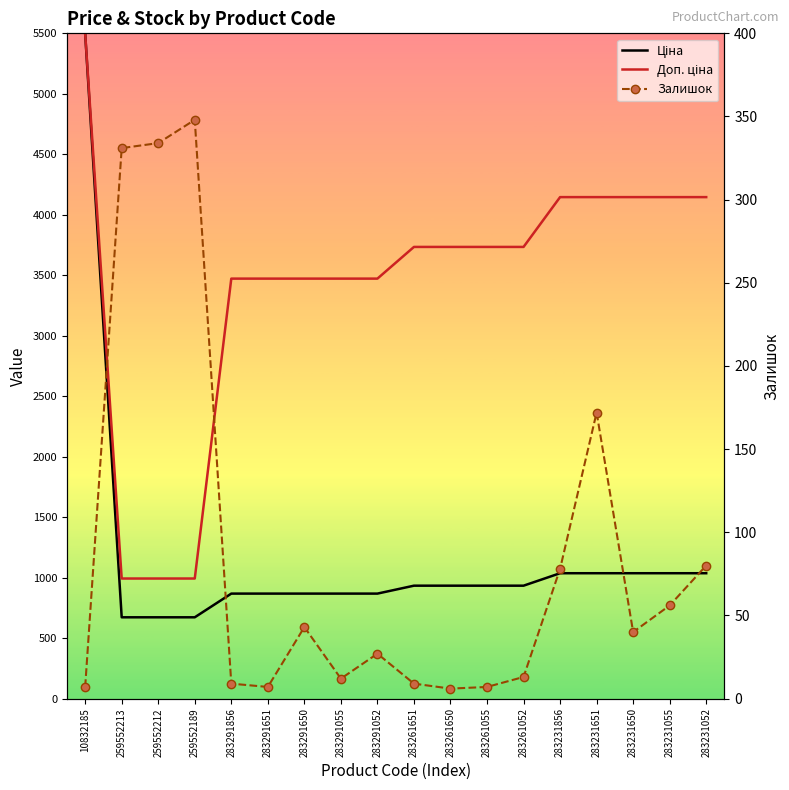

What is the label of the 3rd point from the right?

283231650